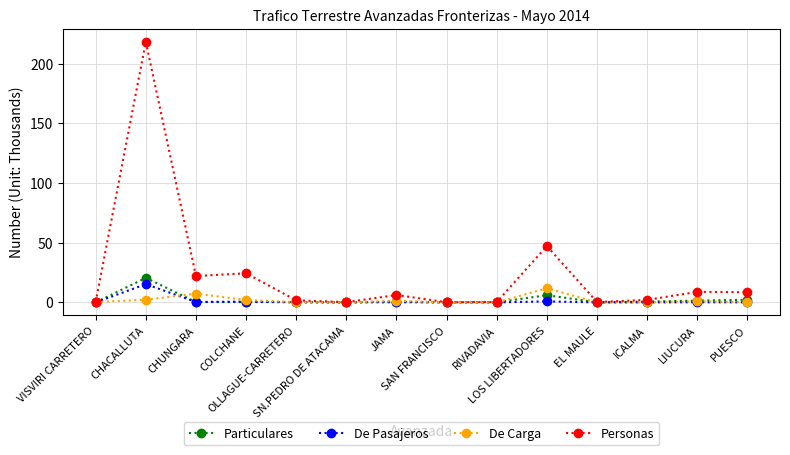

True or false: De Pasajeros has more than 2 interior local peaks.

True